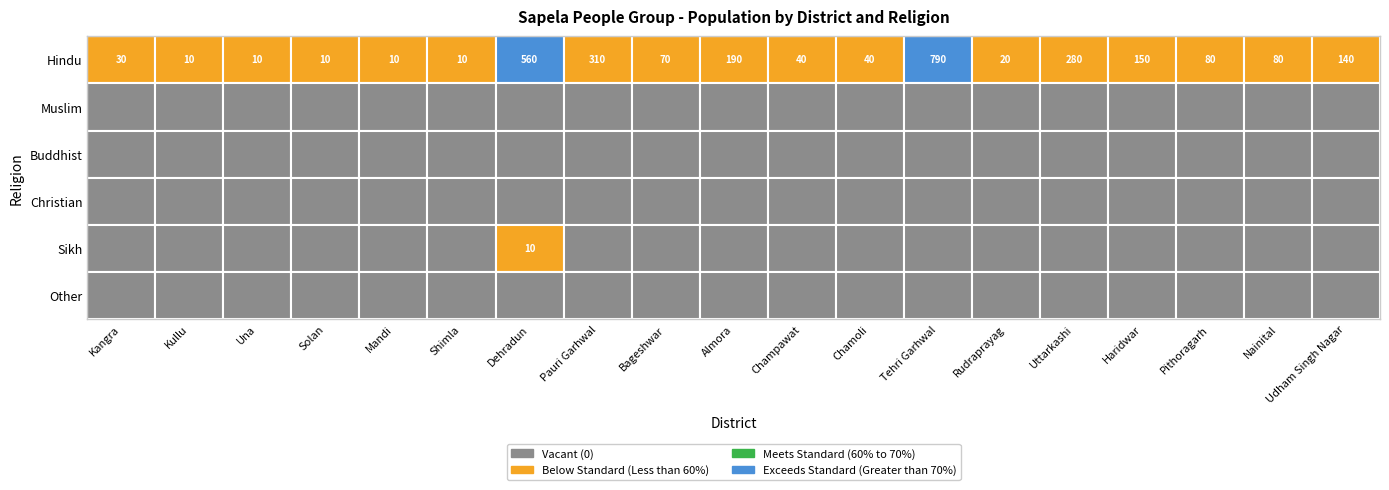

List the series in order of their peak value, highest first.

Hindu, Sikh, Muslim, Buddhist, Christian, Other